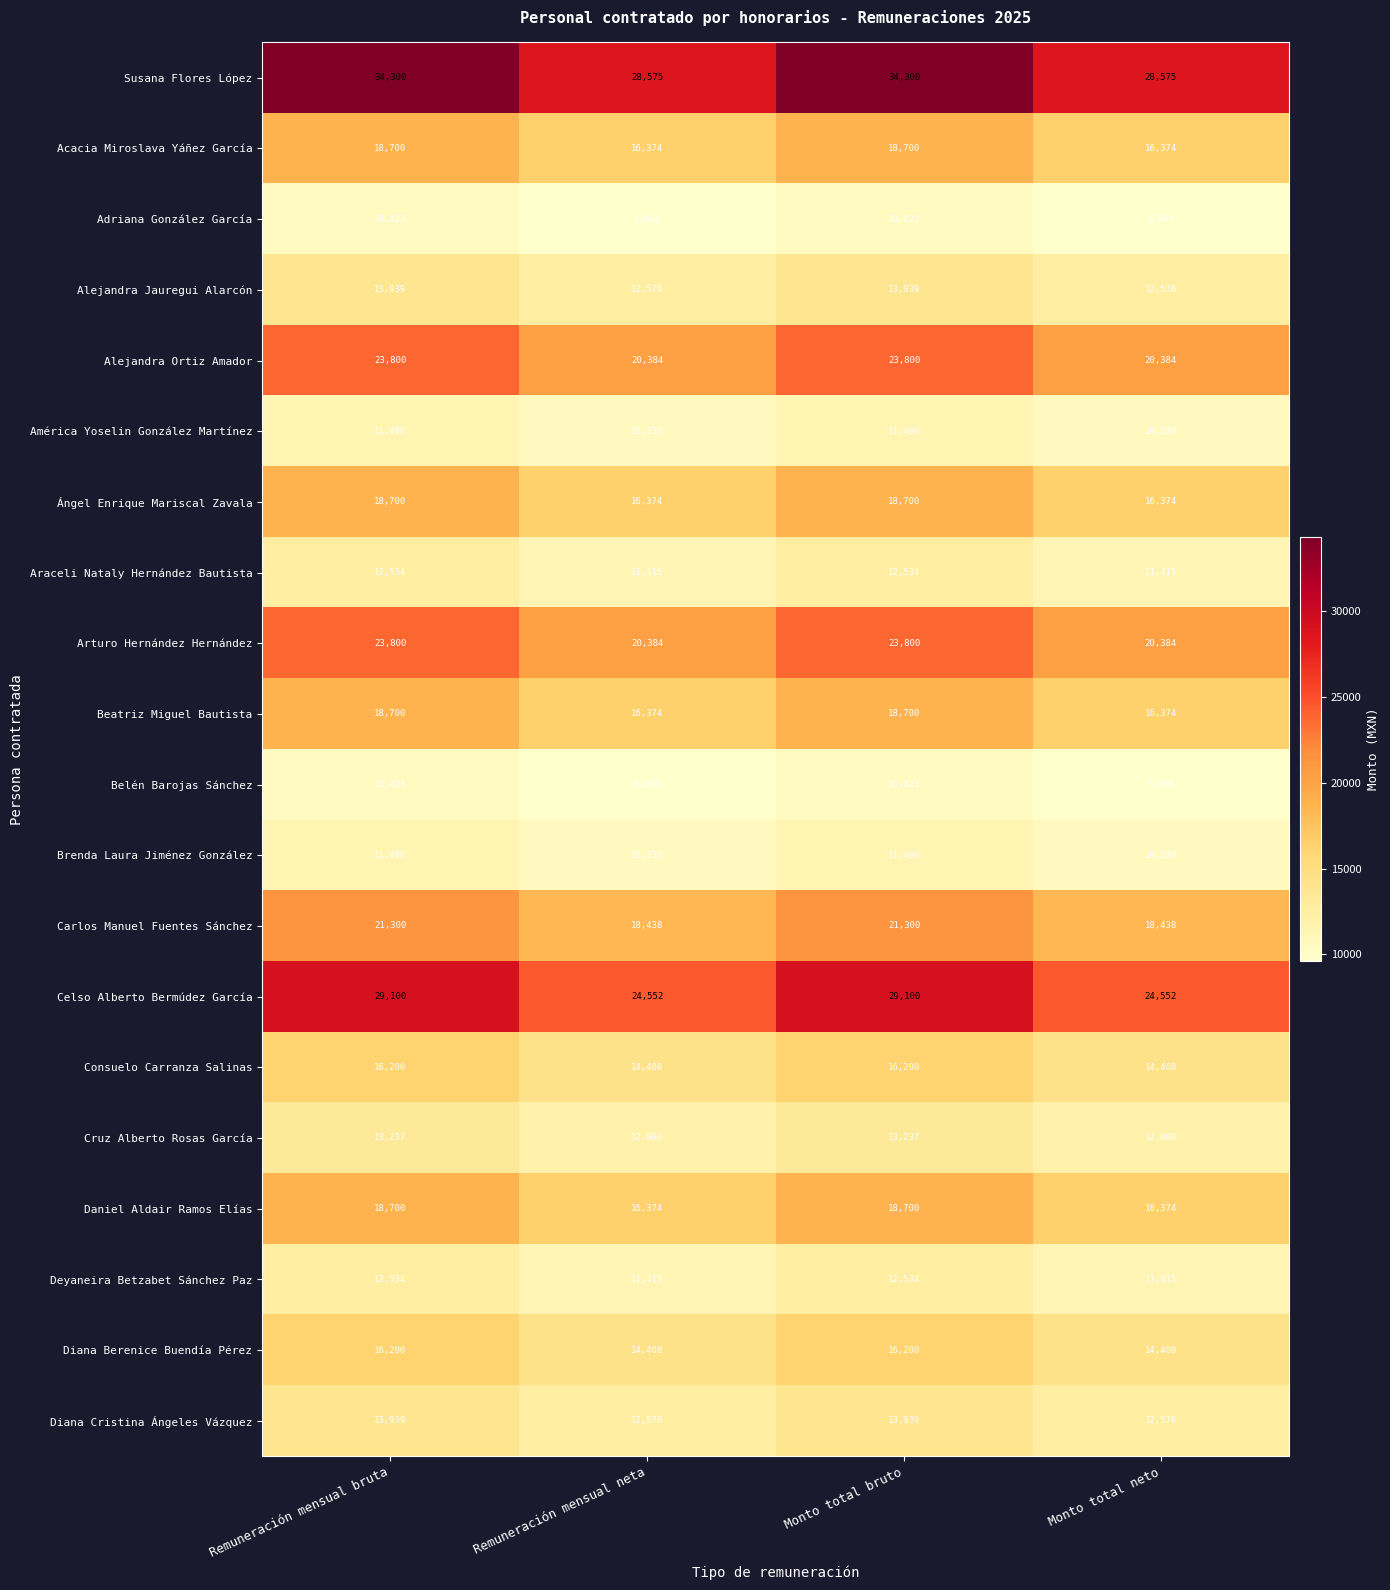

Which series has the largest range (max minus min)?

Susana Flores López